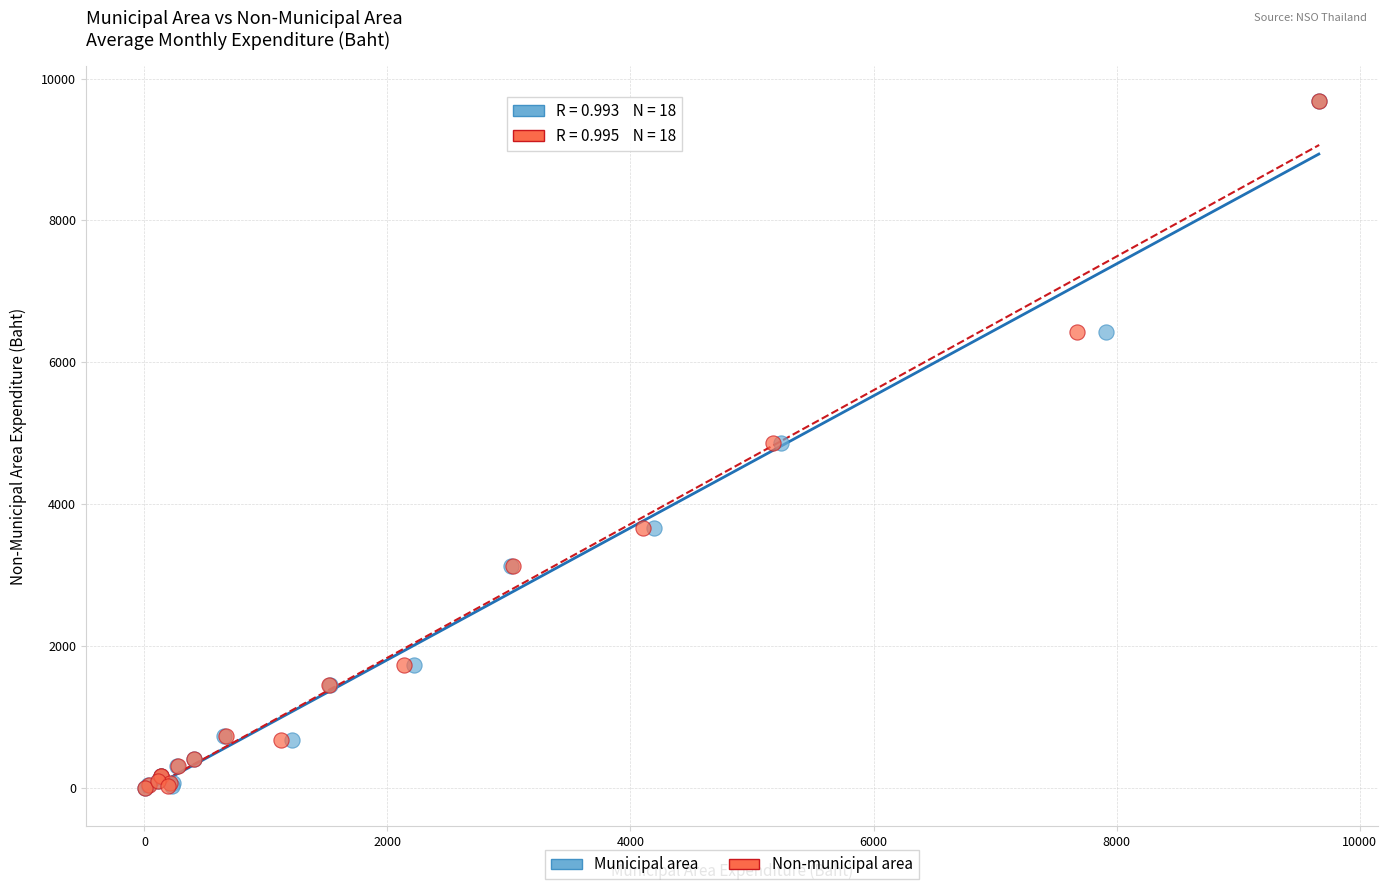

What are all the series names shown in the legend?

Municipal area, Non-municipal area